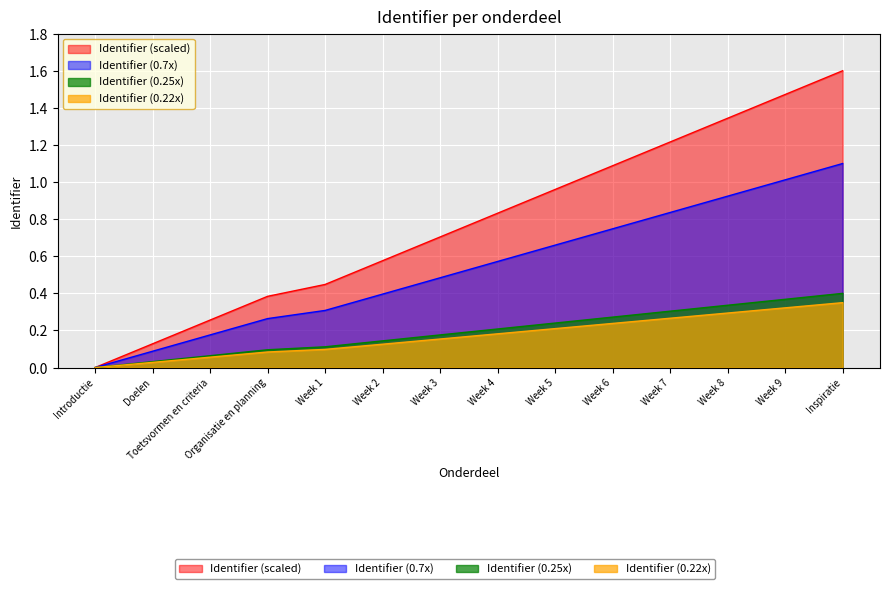

Reading left to right, what are all the values shown in this chart?

Introductie=0.0	Doelen=0.1	Toetsvormen en criteria=0.3	Organisatie en planning=0.4	Week 1=0.4	Week 2=0.6	Week 3=0.7	Week 4=0.8	Week 5=1.0	Week 6=1.1	Week 7=1.2	Week 8=1.3	Week 9=1.5	Inspiratie=1.6